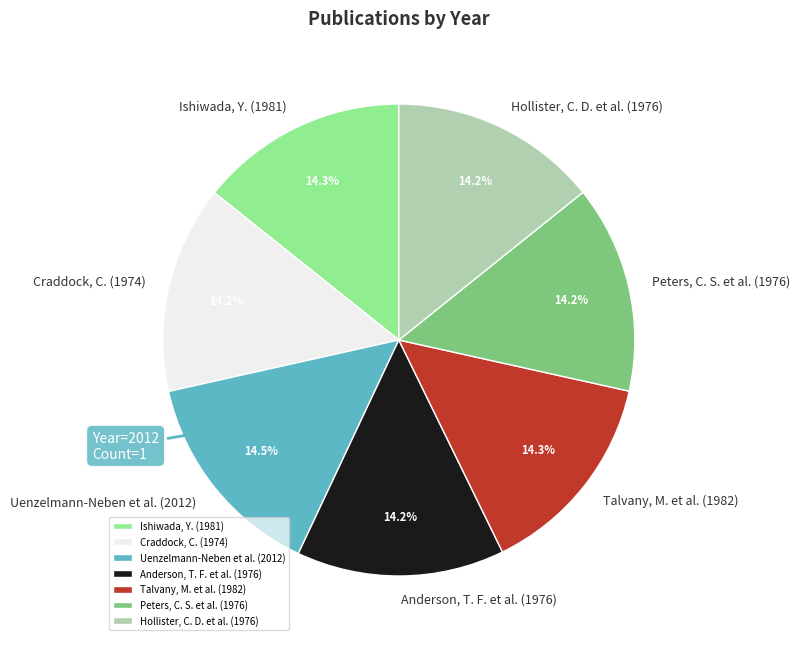

Does any single category account for the majority?

No